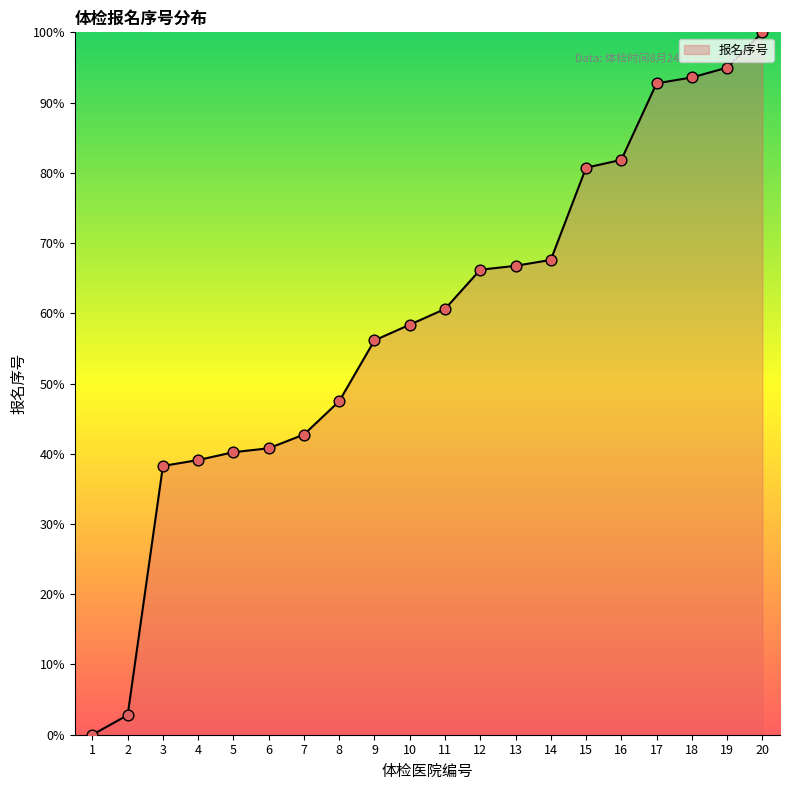

What is the change in value from 10 to 19?

+36.6